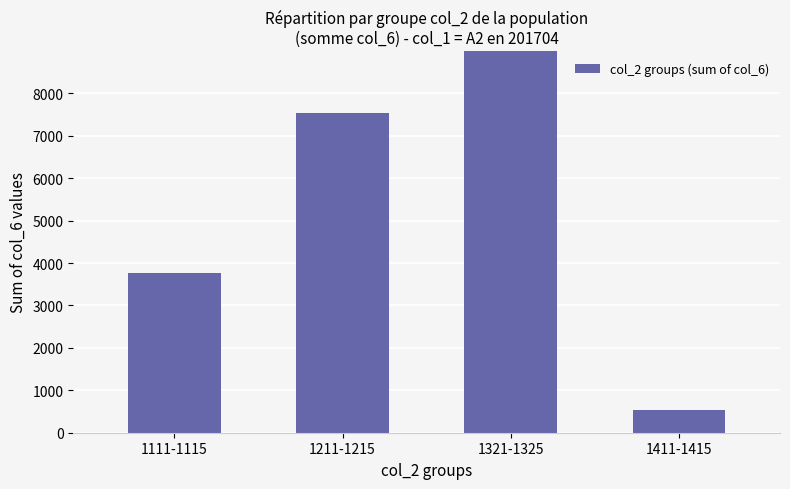

The chart shows a value of 266 at 1411-1415. True or false?

False